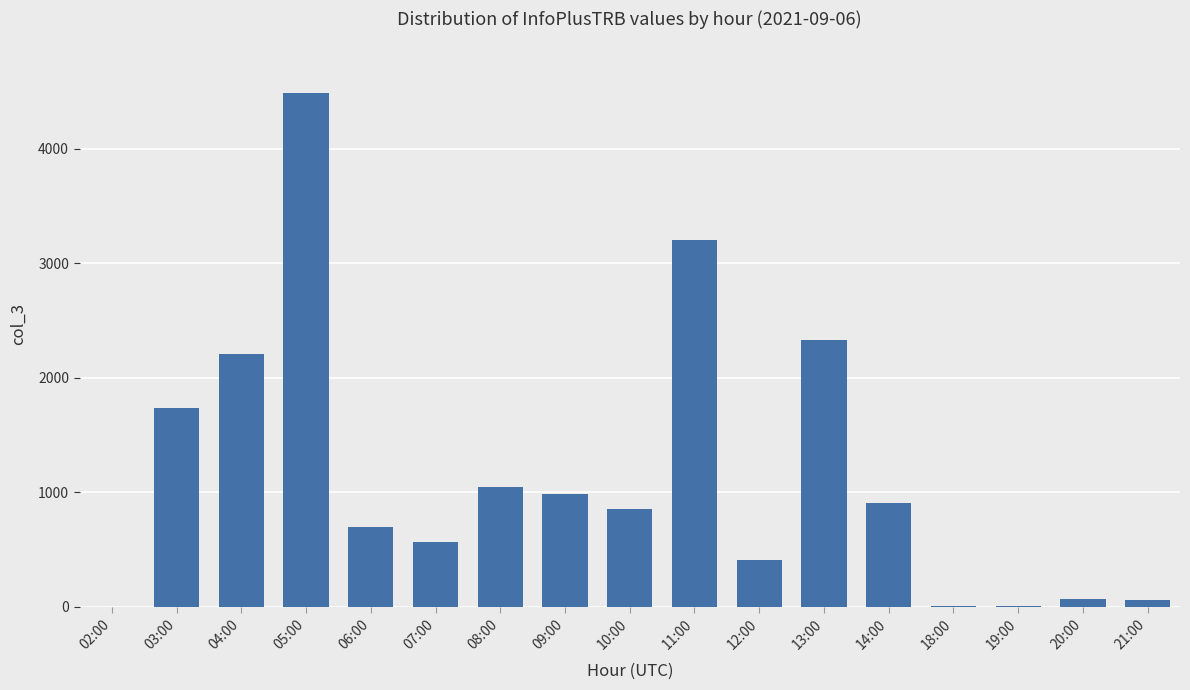

True or false: the data shows 1206 at 06:00.

False